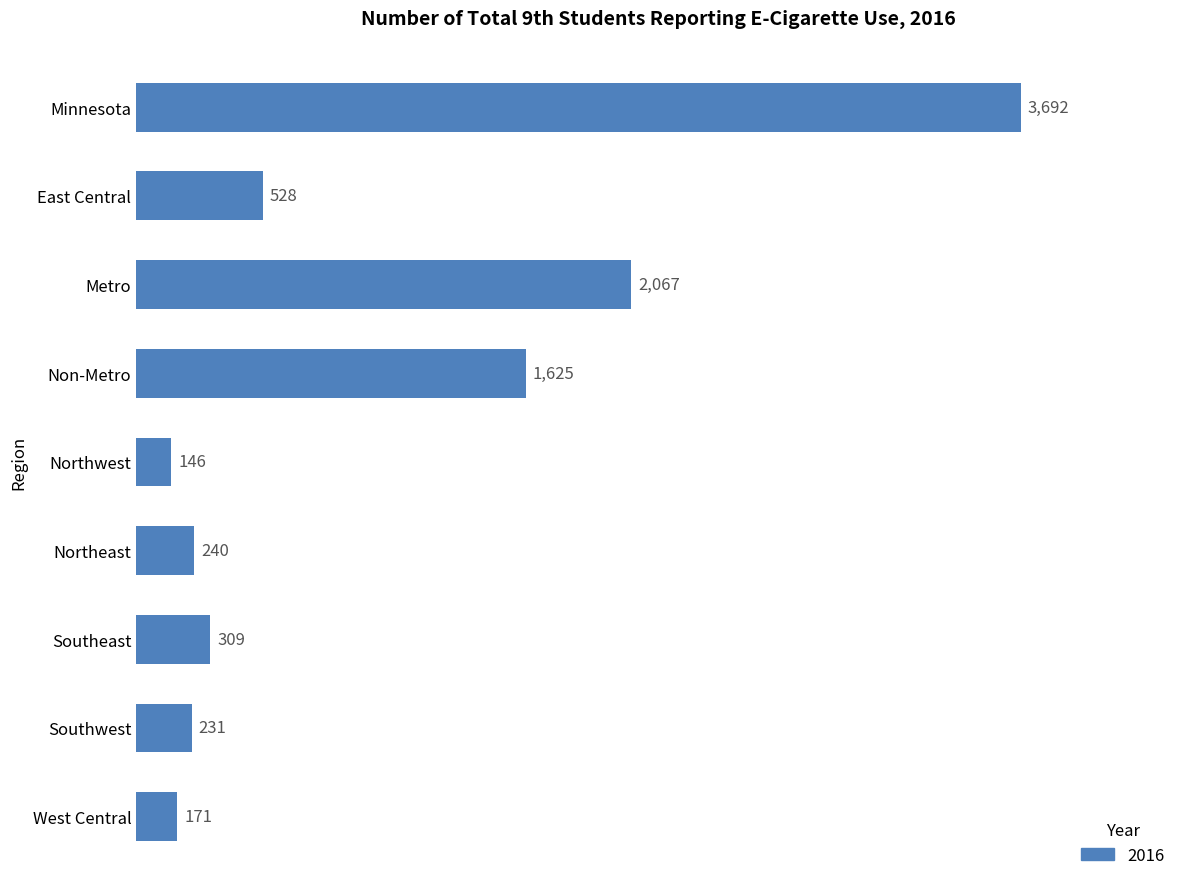

What is the value of the 1st bar from the top?

3692